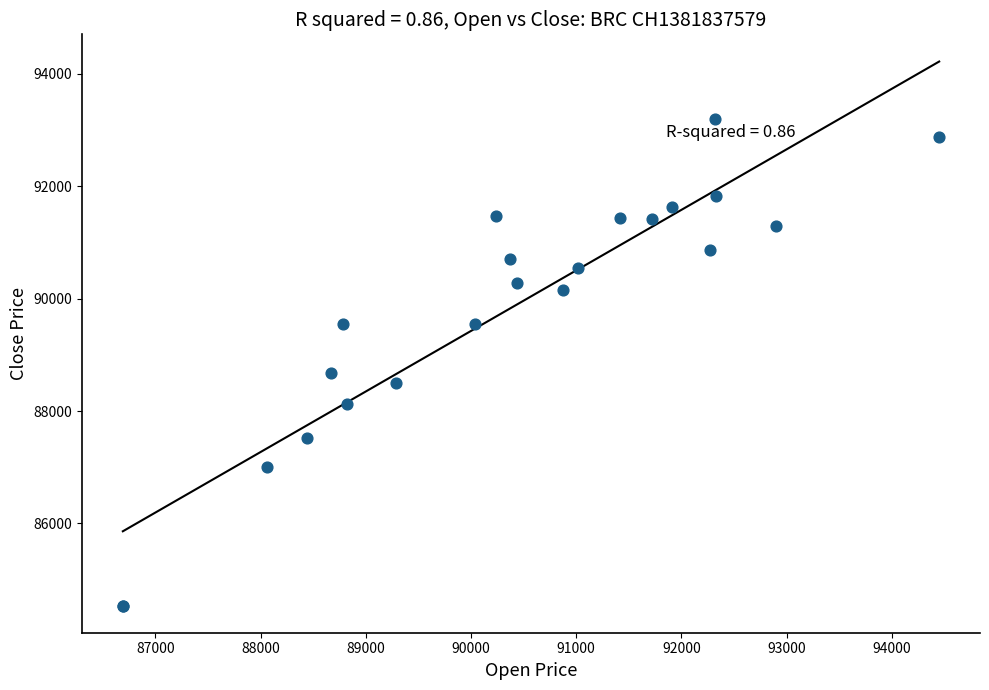

What Y value in the scatter plot is closest to 88865?

88680